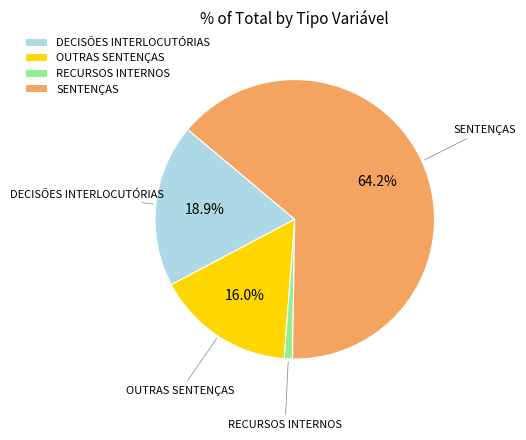

The DECISÕES INTERLOCUTÓRIAS slice represents 30% of the pie. True or false?

False